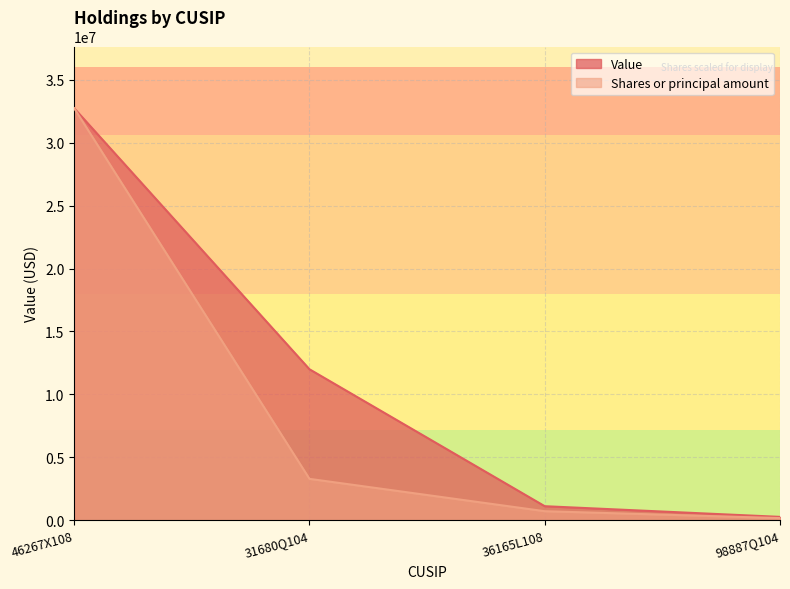

What is the spread (max minus min) of values at 36165L108?

397809.1